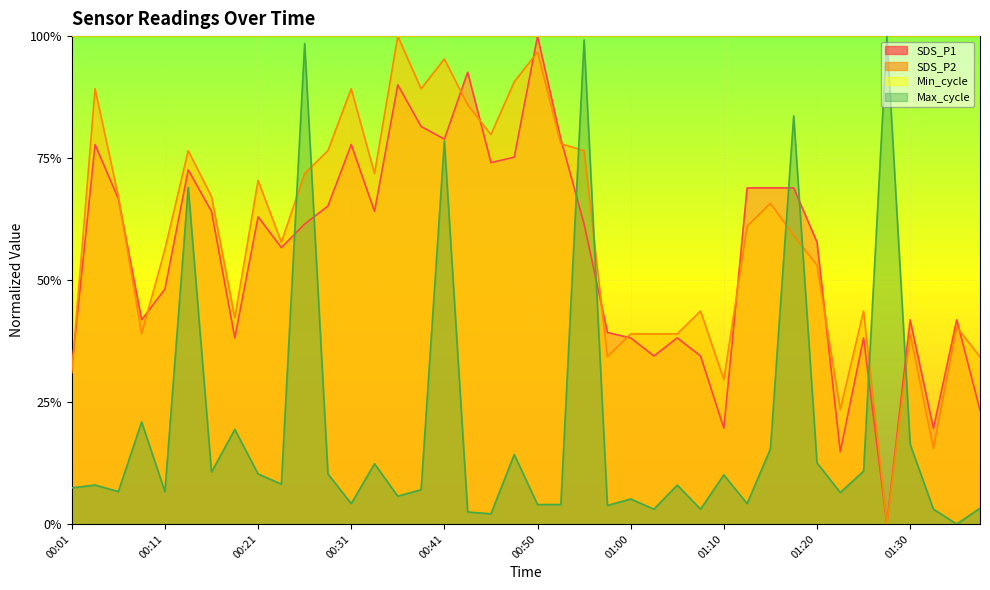

What are all the series names shown in the legend?

SDS_P1, SDS_P2, Min_cycle, Max_cycle